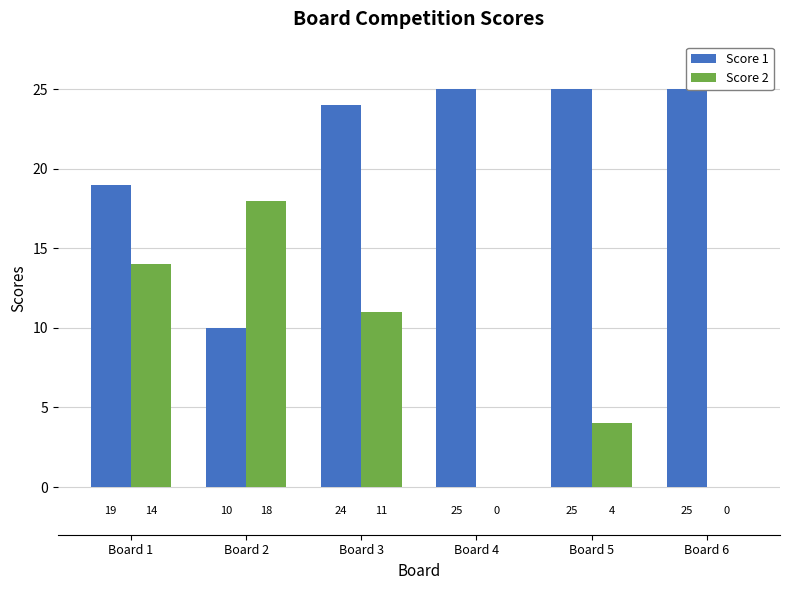

Which label corresponds to the largest value in the chart?

Board 4